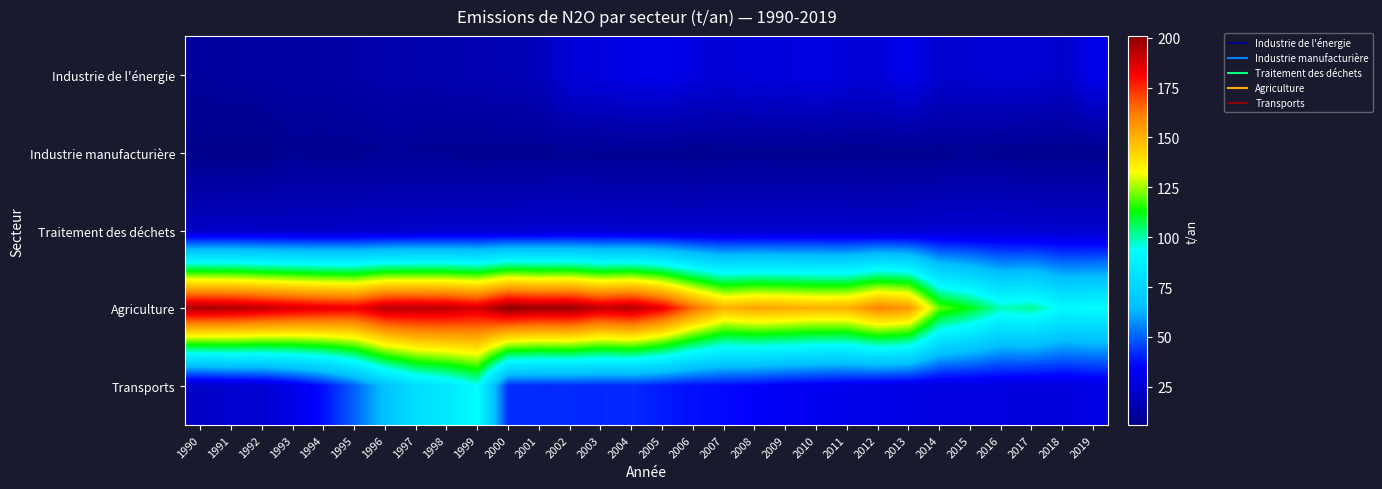

What is the greatest value displayed?

200.8